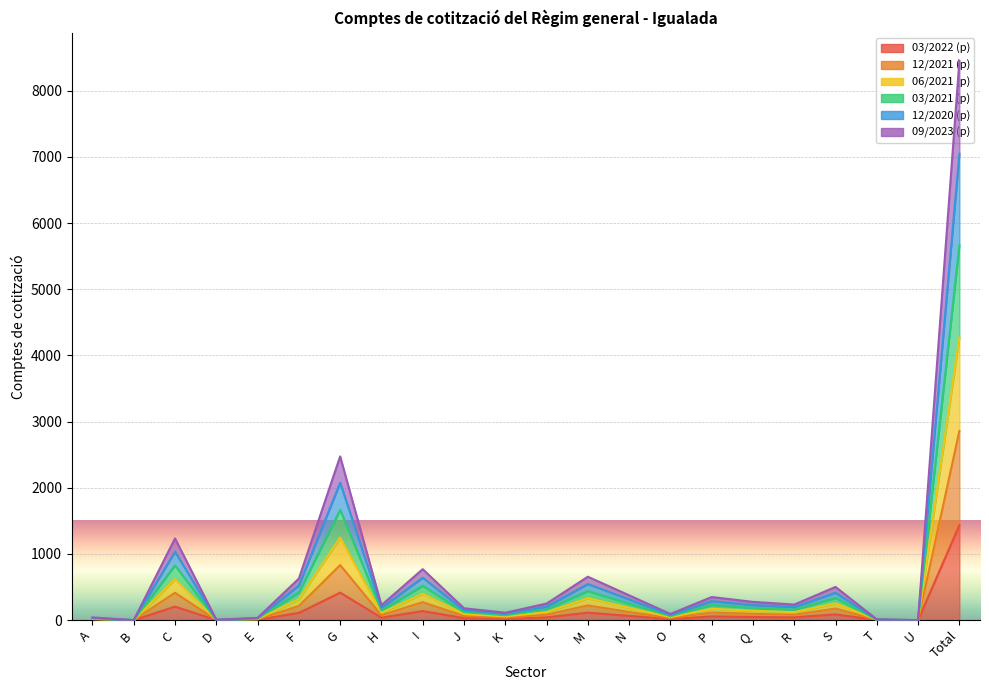

What value does the 12/2021 (p) series have at N?

123